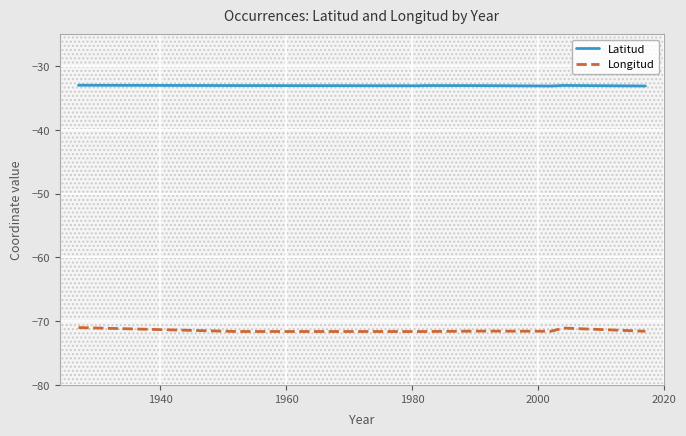

True or false: Longitud and Latitud intersect in this chart.

False